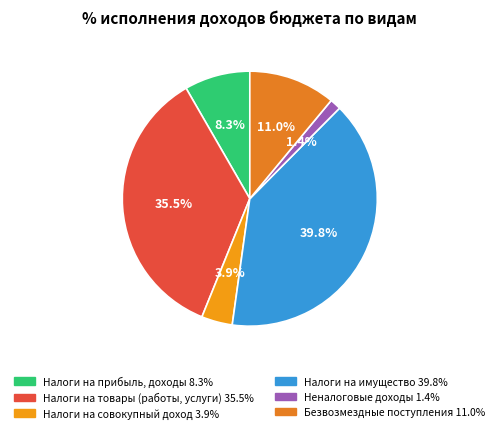

What is the smallest slice in the pie chart?

Неналоговые доходы